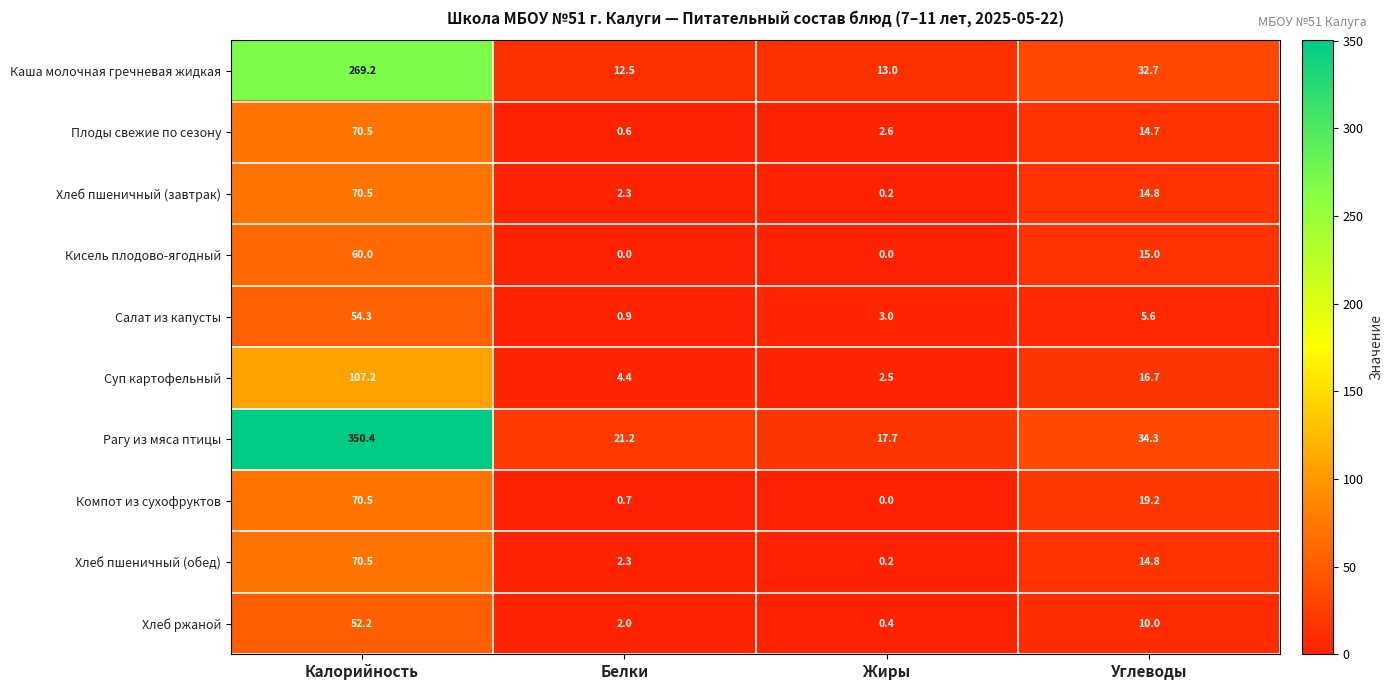

Which label corresponds to the largest value in the chart?

Калорийность